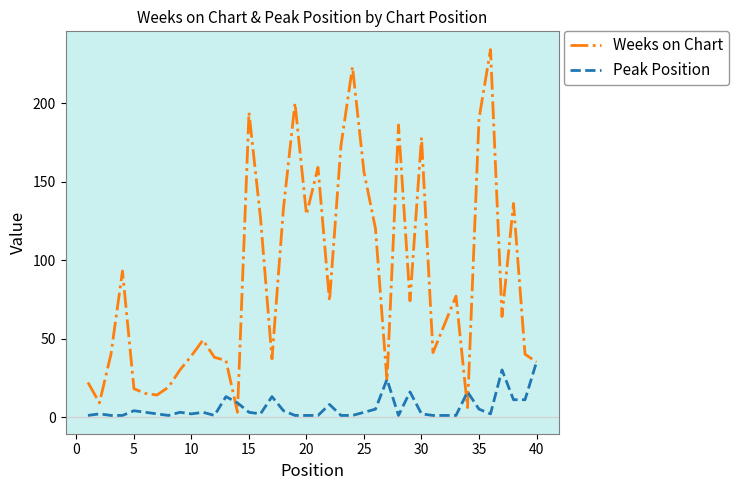

Rank the series by their average value, from lowest to highest.

Peak Position, Weeks on Chart